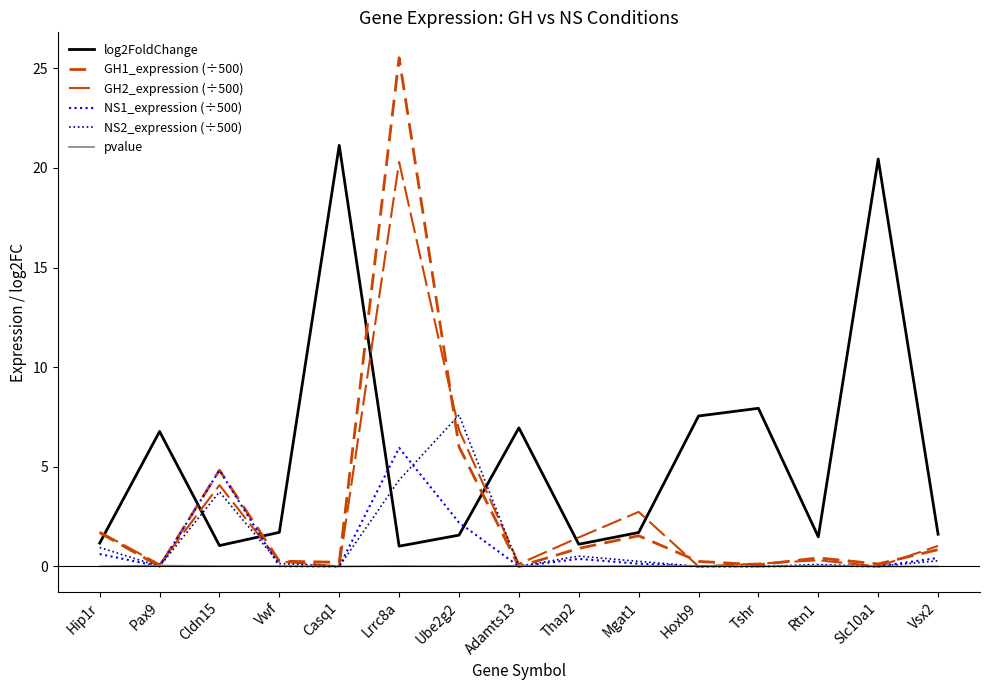

Does the chart display data point markers on the line(s)?

No